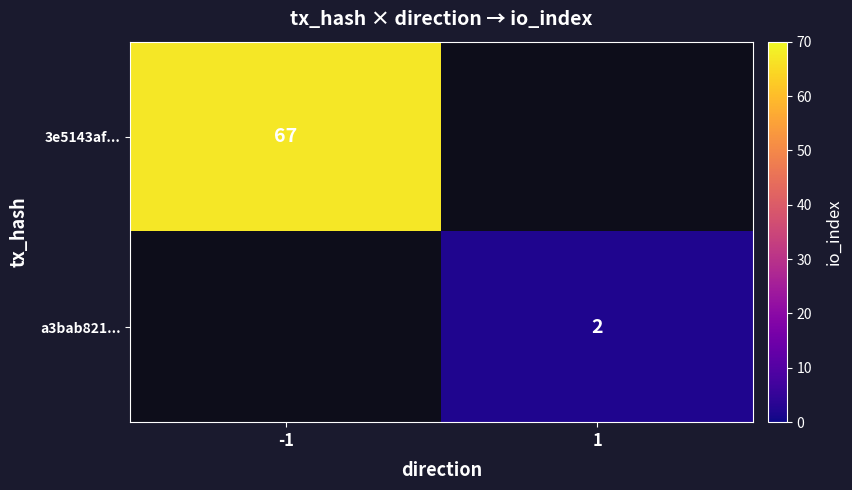

How many data points does each series have?

2